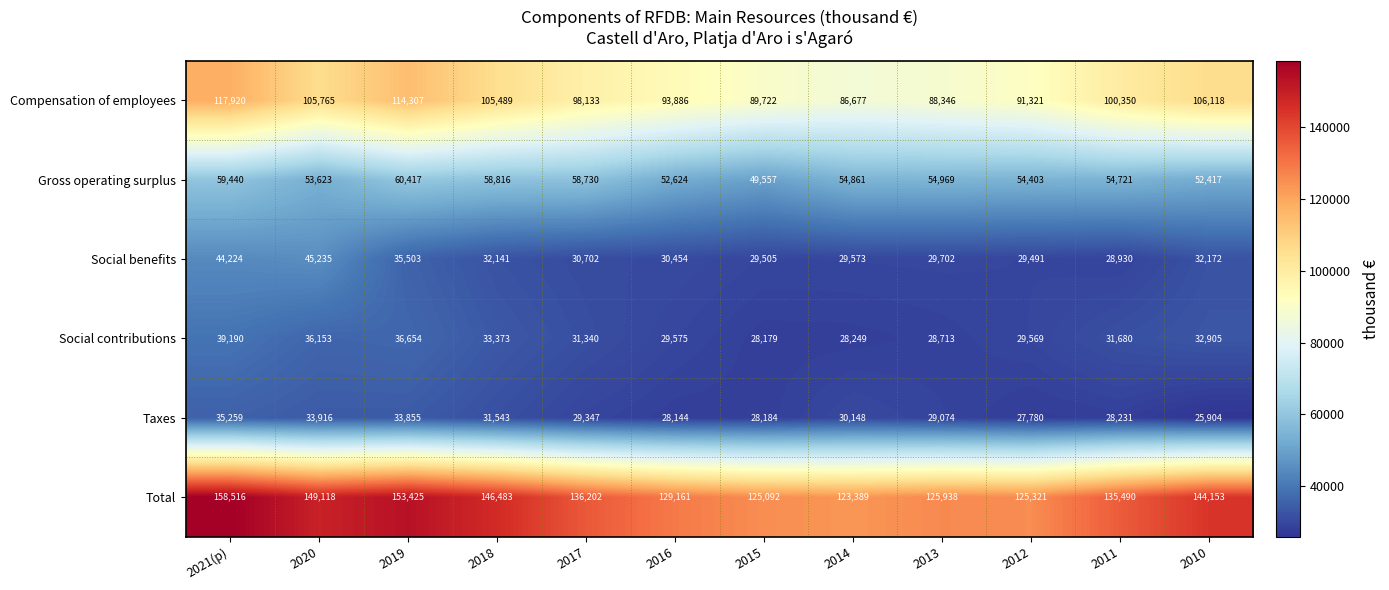

Read the Compensation of employees value at 2012, to the nearest 50.

91300